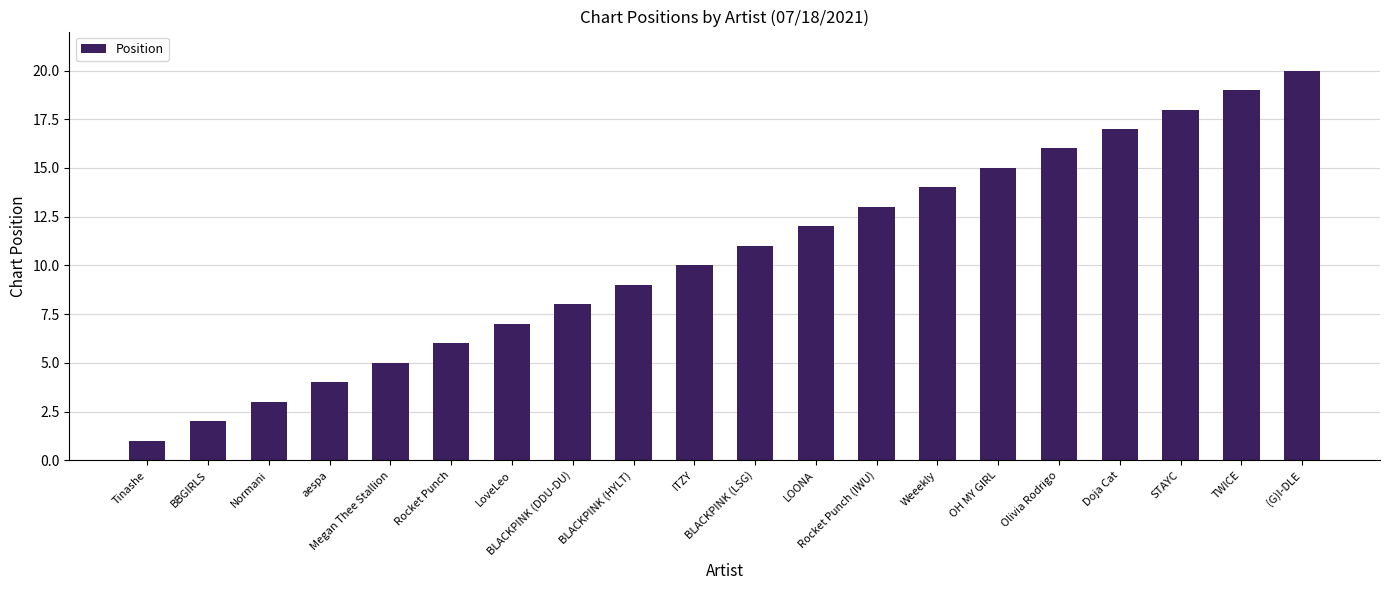

What is the sum of all values?

210